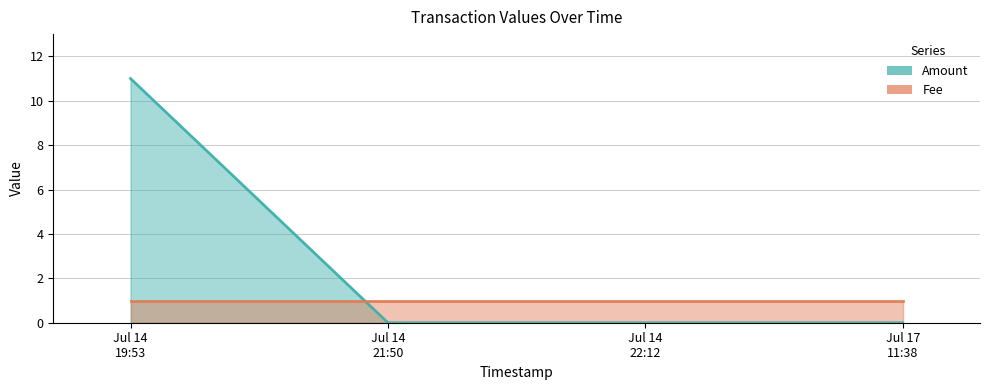

What is the difference between the highest and lowest values at Jul 14
19:53?

10